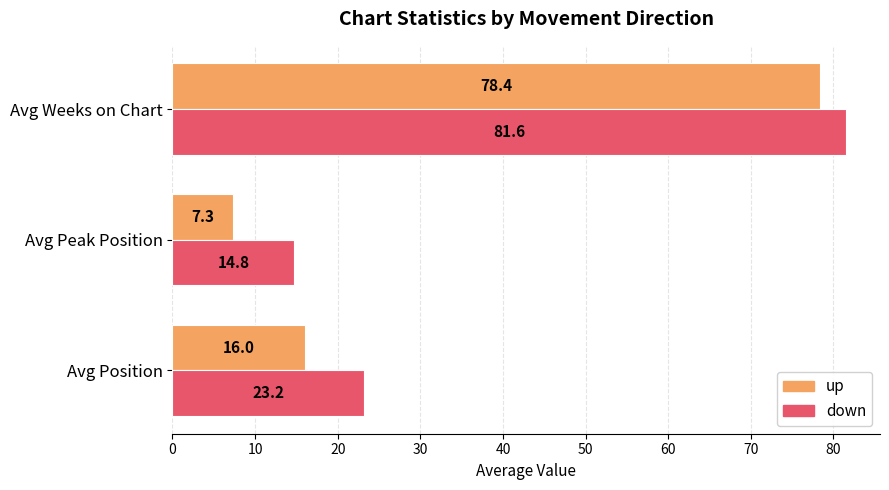

Between Avg Peak Position and Avg Weeks on Chart, which series saw the biggest shift?

up